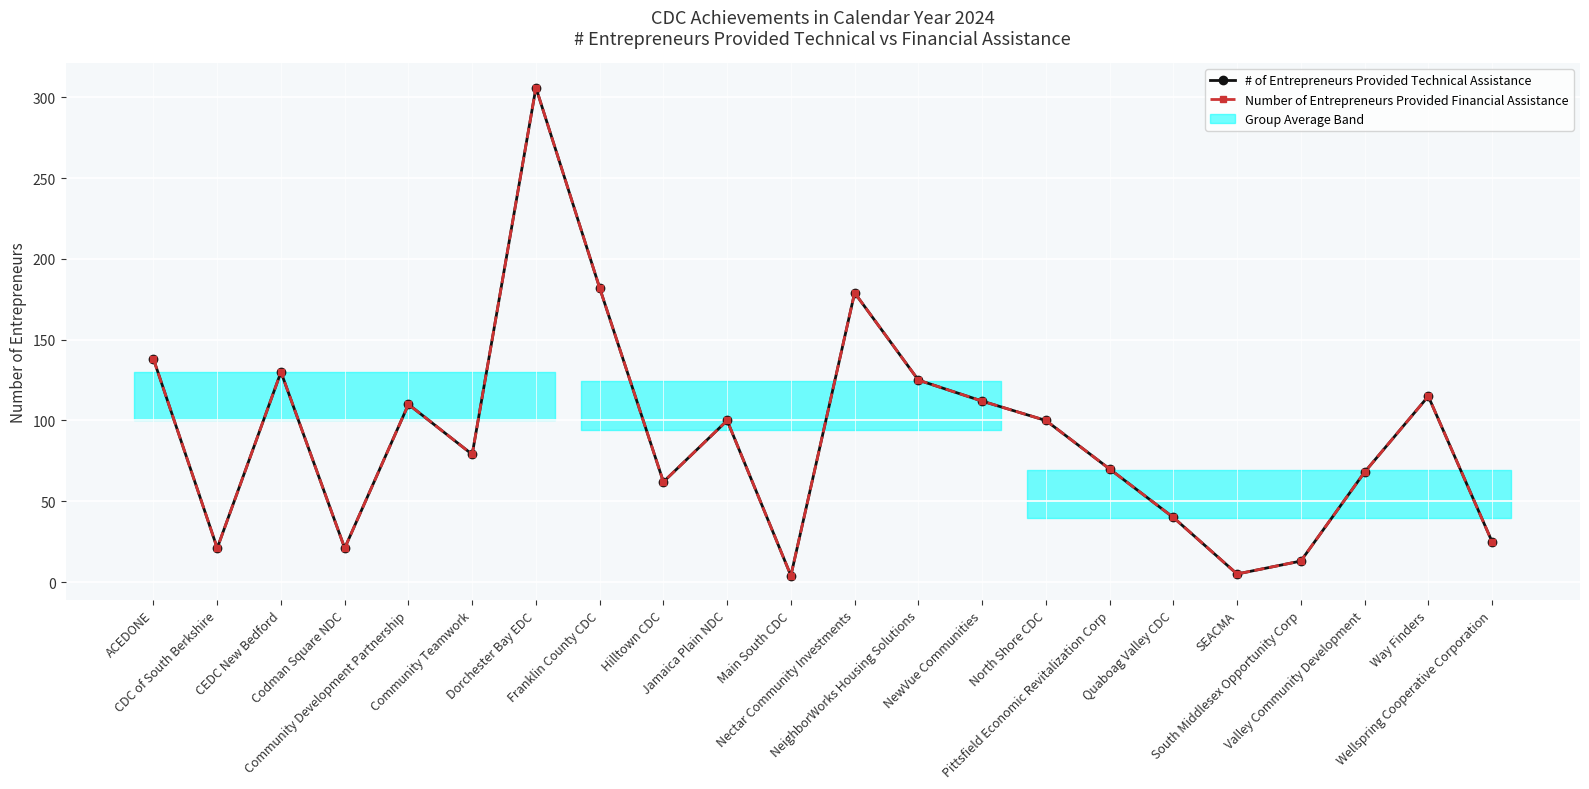

The # of Entrepreneurs Provided Technical Assistance series shows 75 at Dorchester Bay EDC. True or false?

False